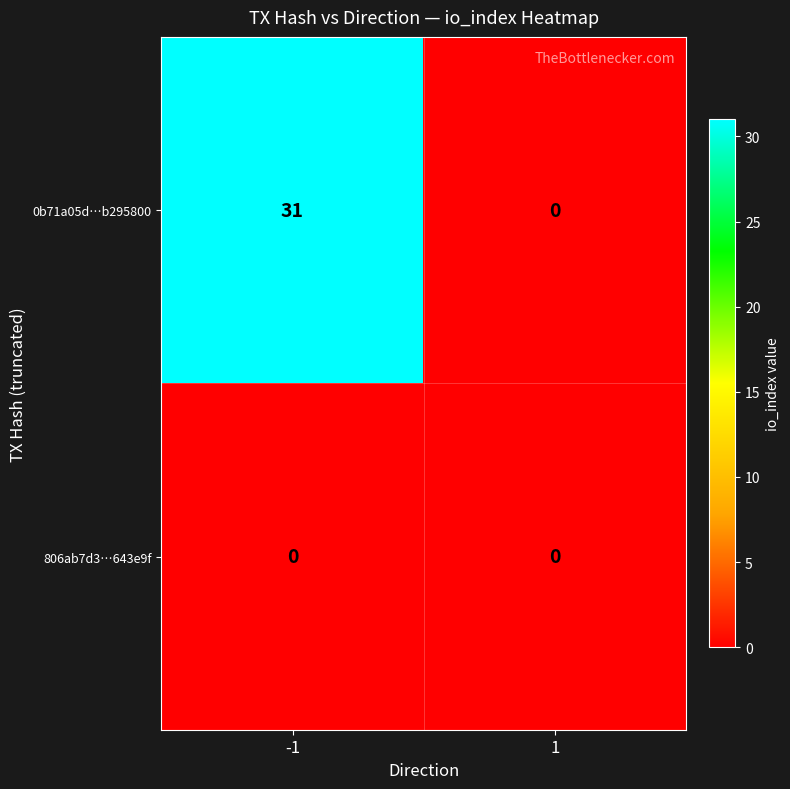

The 806ab7d3…643e9f series shows 0 at 1. True or false?

True